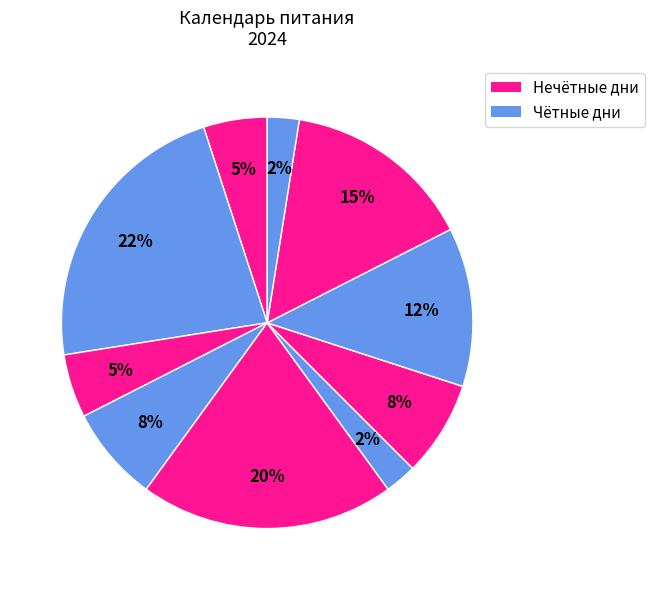

How many segments does this pie chart have?

10